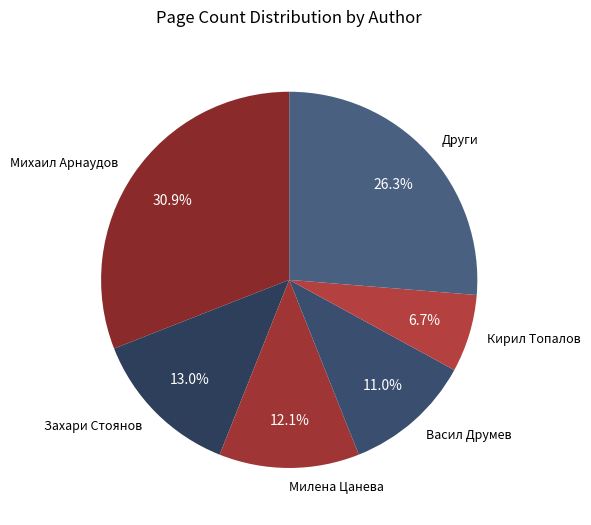

How many segments does this pie chart have?

6